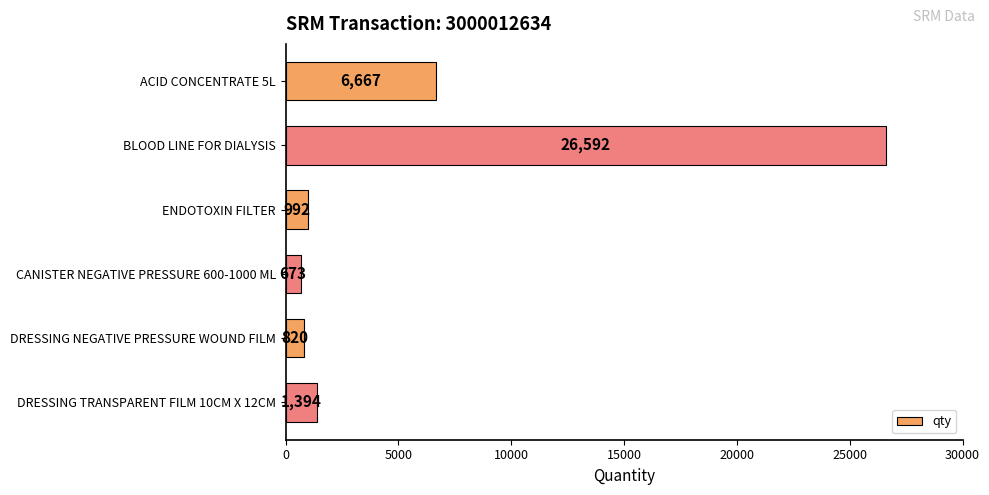

What is the average value?

6190